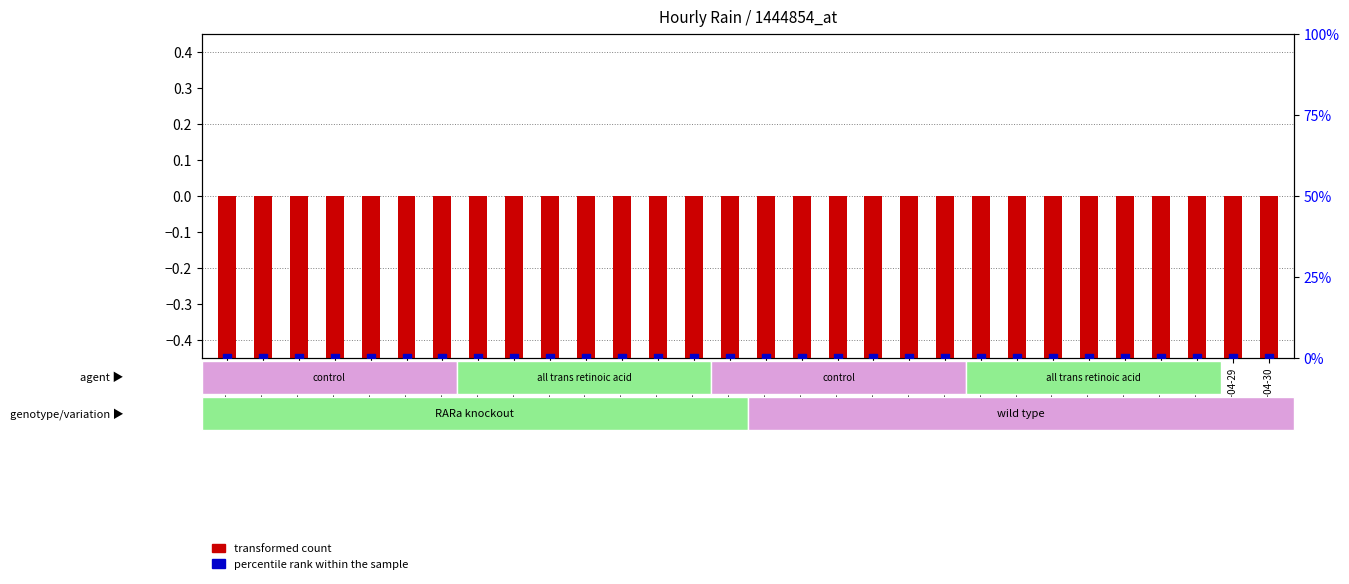

What is the total value across all series at 2019-04-21?

-0.5